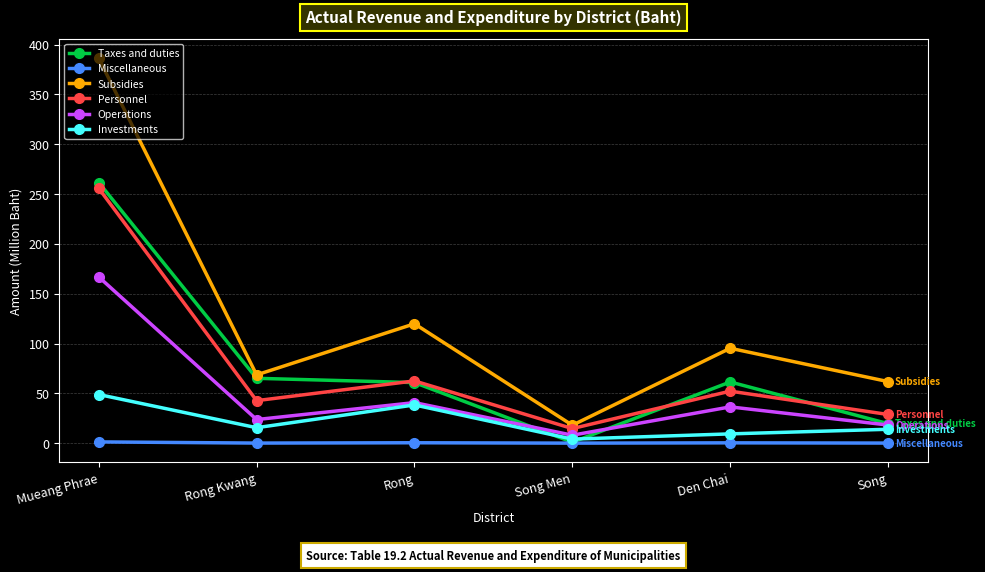

The Subsidies series shows 100.7 at Rong Kwang. True or false?

False